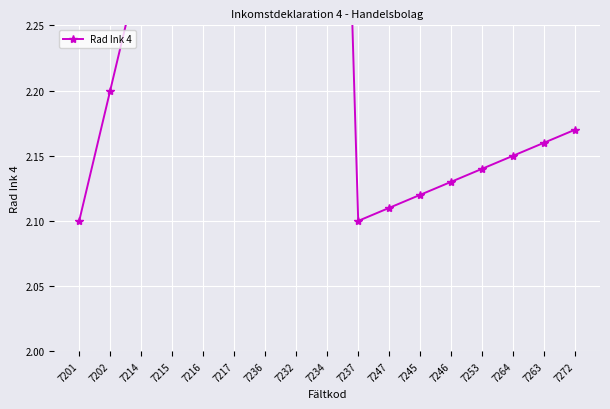

Reading right to left, what are all the values shown in this chart?

2.2	2.2	2.1	2.1	2.1	2.1	2.1	2.1	2.9	2.8	2.7	2.6	2.5	2.4	2.3	2.2	2.1